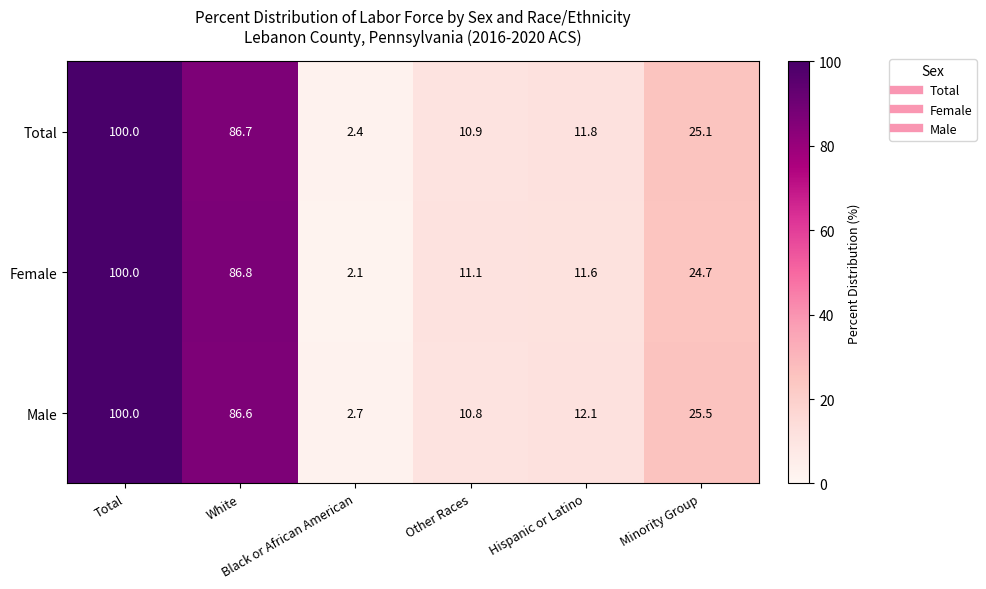

Which category has the highest value across all series?

Total